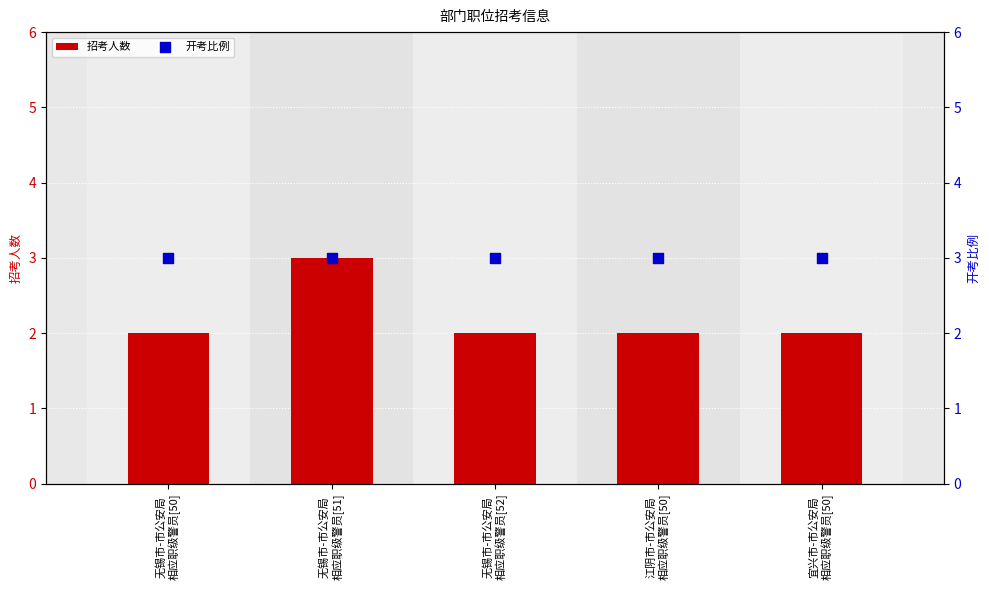

Which series has the largest total across all categories?

开考比例